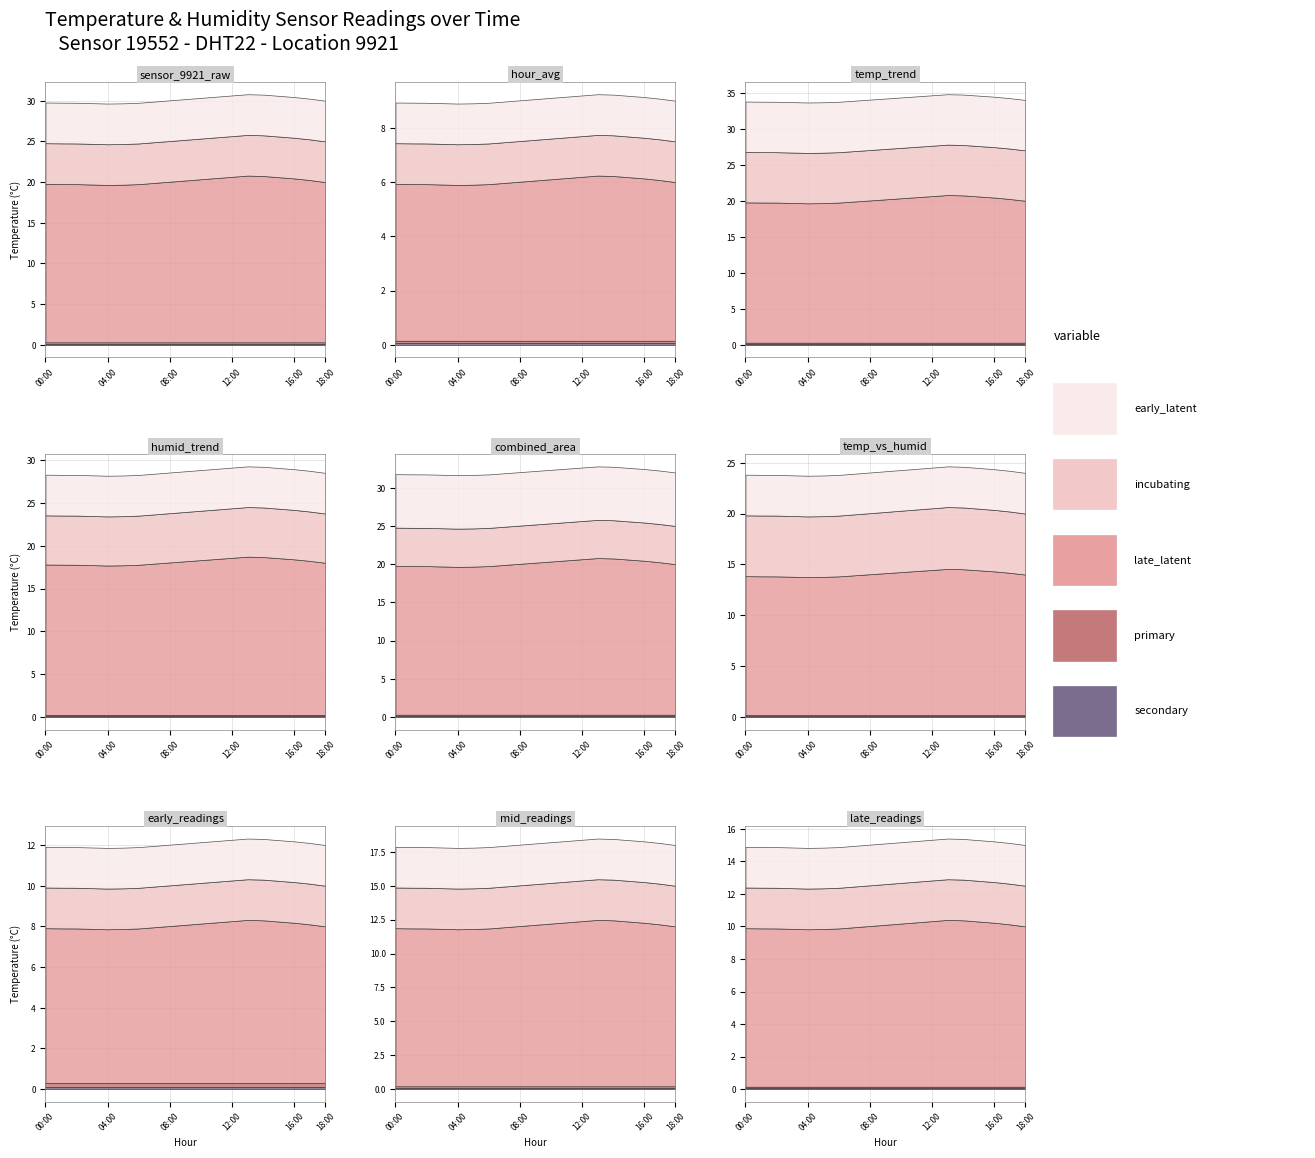

In temperature, how many points are higher than both neighbors (excluding endpoints)?

2